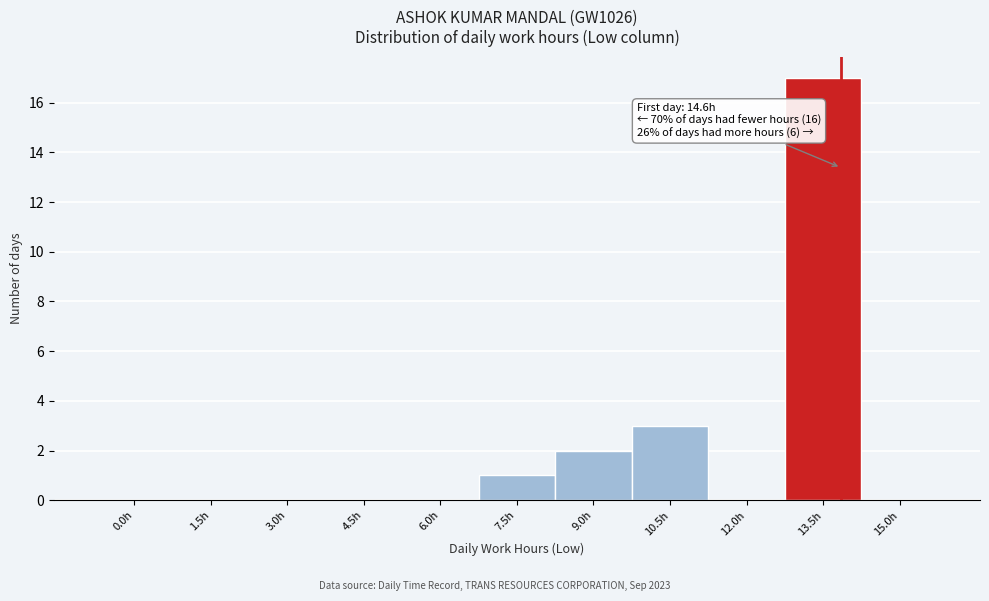

Reading left to right, extract all data points from this chart.

0.0h=0	1.5h=0	3.0h=0	4.5h=0	6.0h=0	7.5h=1	9.0h=2	10.5h=3	12.0h=0	13.5h=17	15.0h=0